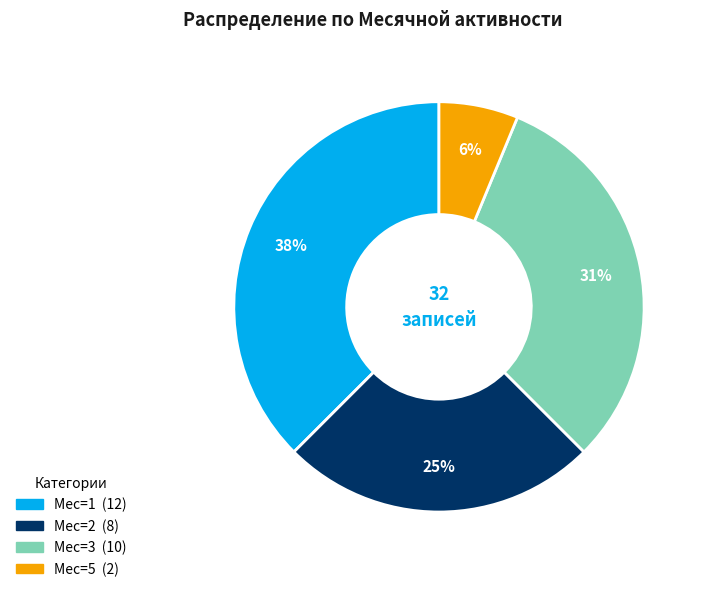

Does any single category account for the majority?

No